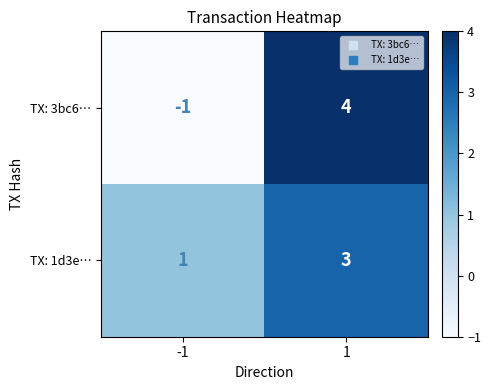

At which category is the sum across all series the highest?

1